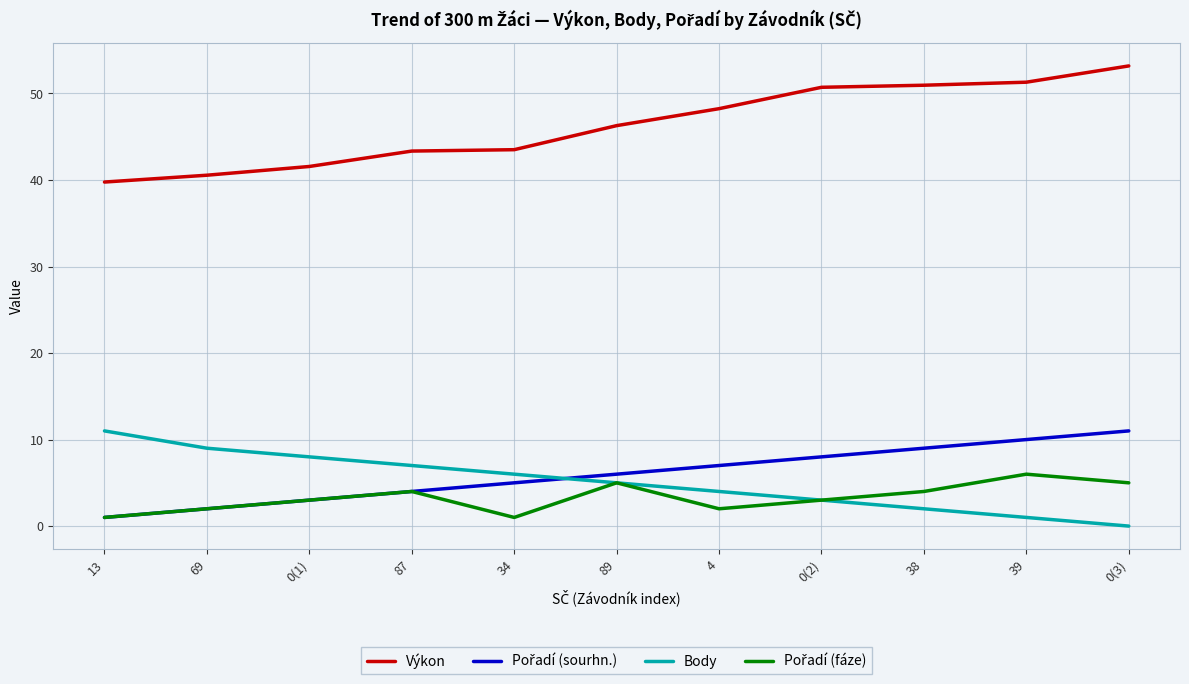

What is the spread (max minus min) of values at 87?

39.3